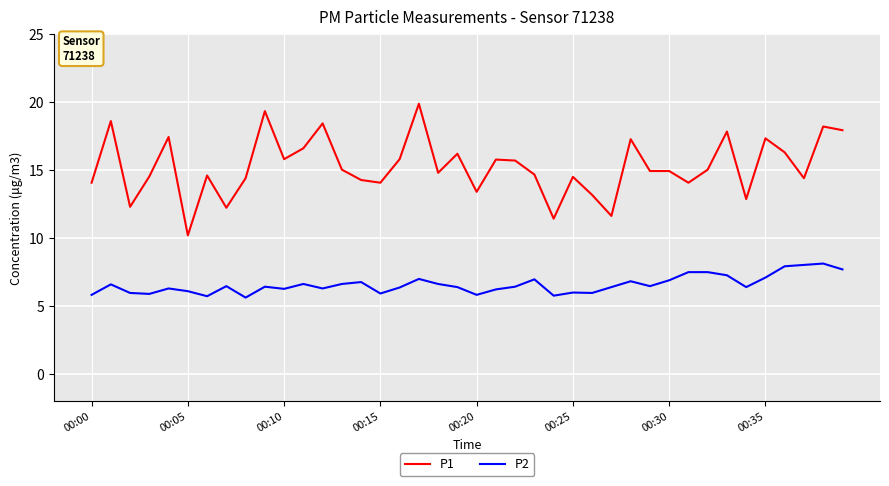

True or false: P1 and P2 cross at least once.

False